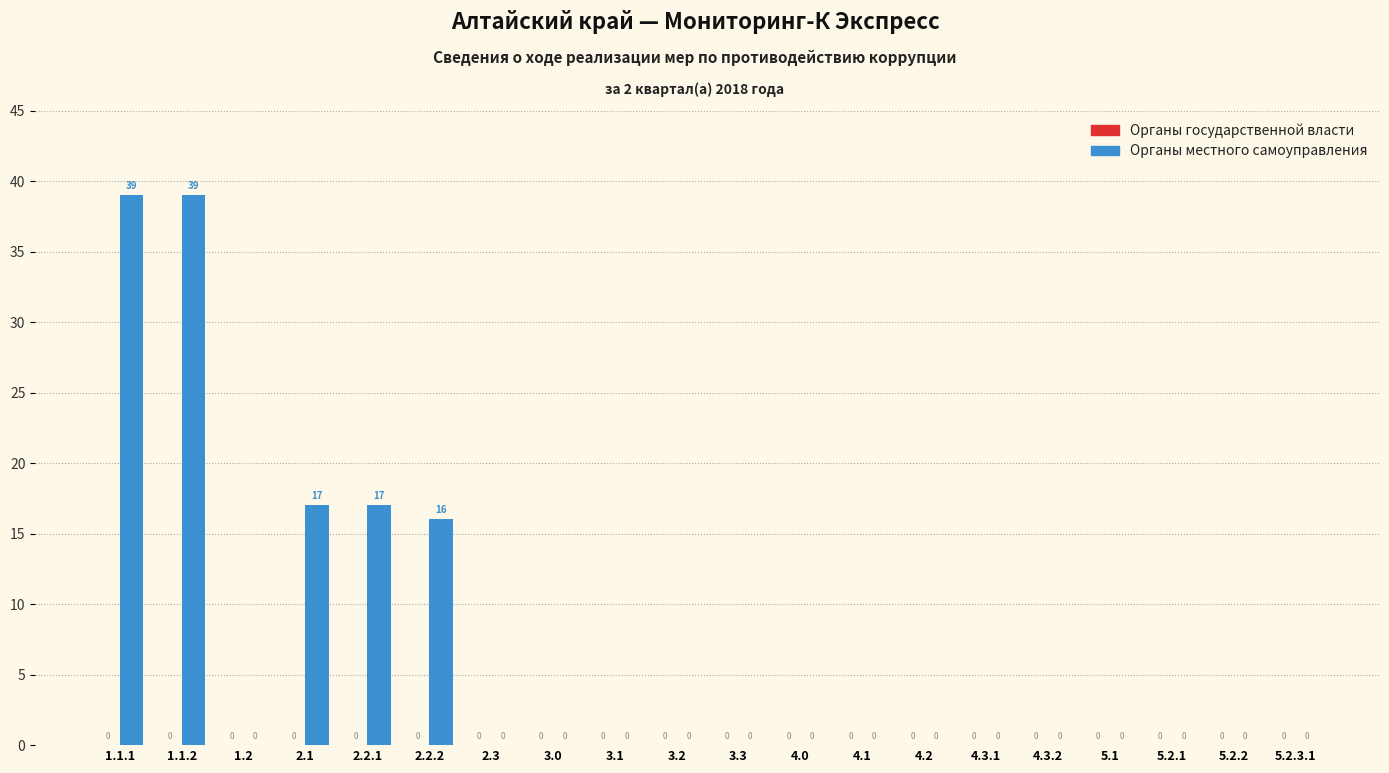

Reading left to right, extract all data points from this chart.

1.1.1=39	1.1.2=39	1.2=0	2.1=17	2.2.1=17	2.2.2=16	2.3=0	3.0=0	3.1=0	3.2=0	3.3=0	4.0=0	4.1=0	4.2=0	4.3.1=0	4.3.2=0	5.1=0	5.2.1=0	5.2.2=0	5.2.3.1=0